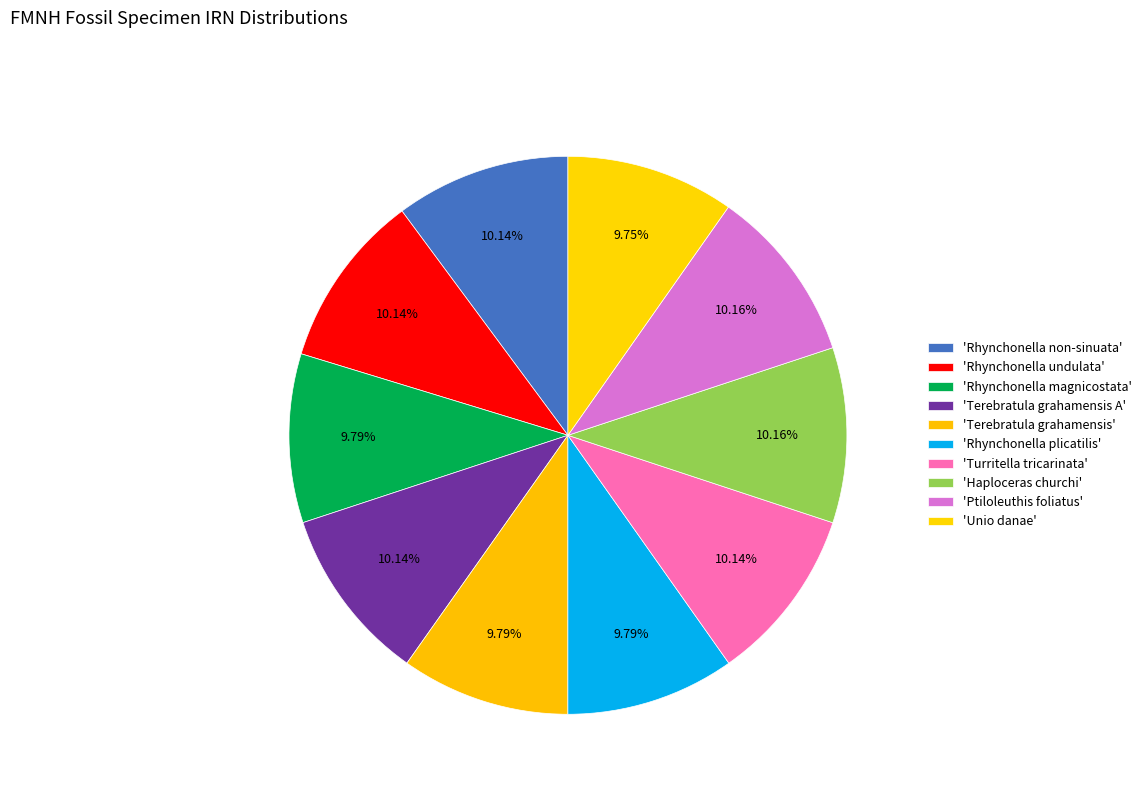

Which slice is the smallest?

Unio danae